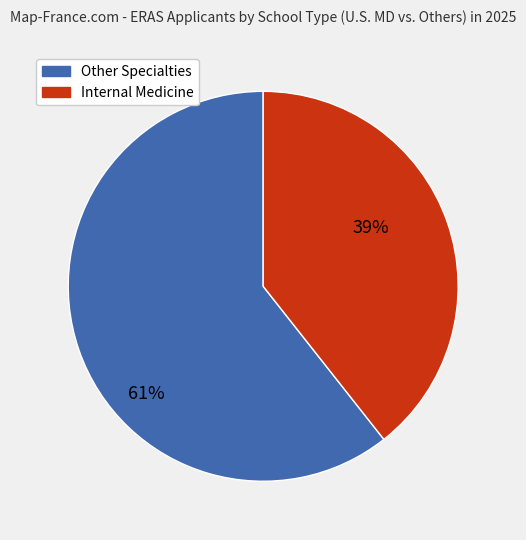

To the nearest percent, what is the average slice percentage?

50%